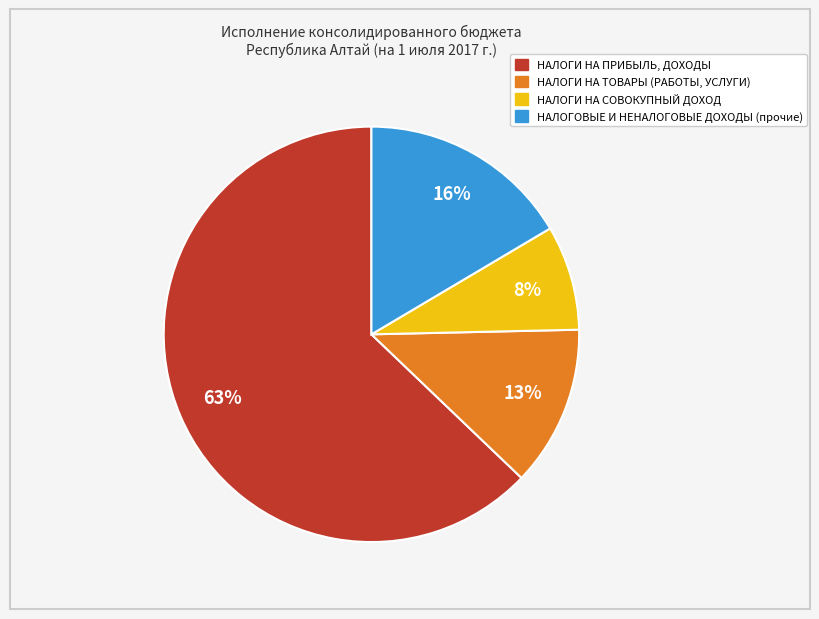

Do НАЛОГИ НА ПРИБЫЛЬ, ДОХОДЫ and НАЛОГОВЫЕ И НЕНАЛОГОВЫЕ ДОХОДЫ (прочие) together represent more than half of the pie?

Yes